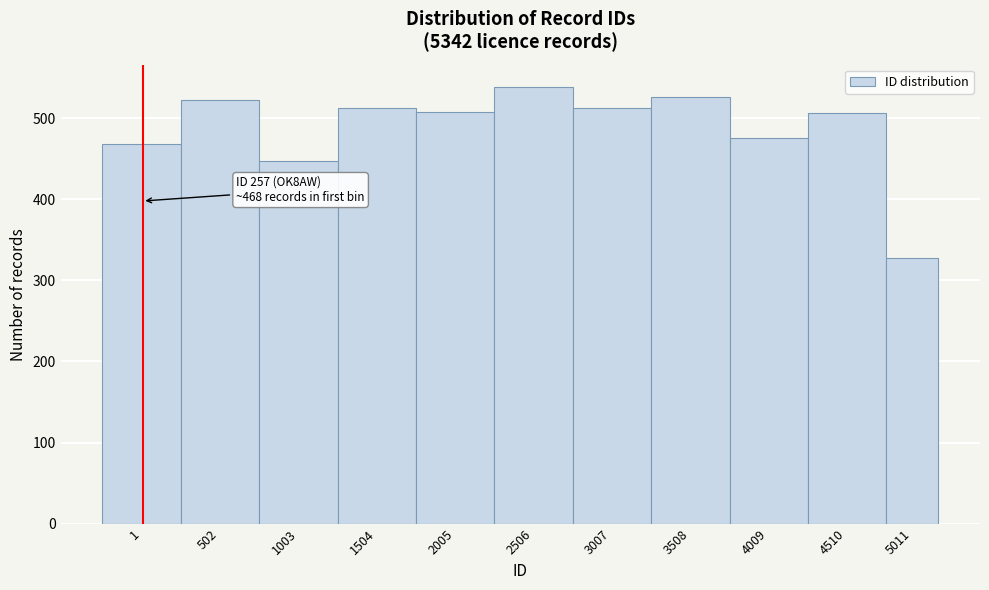

What is the value of the 6th bar from the left?

539